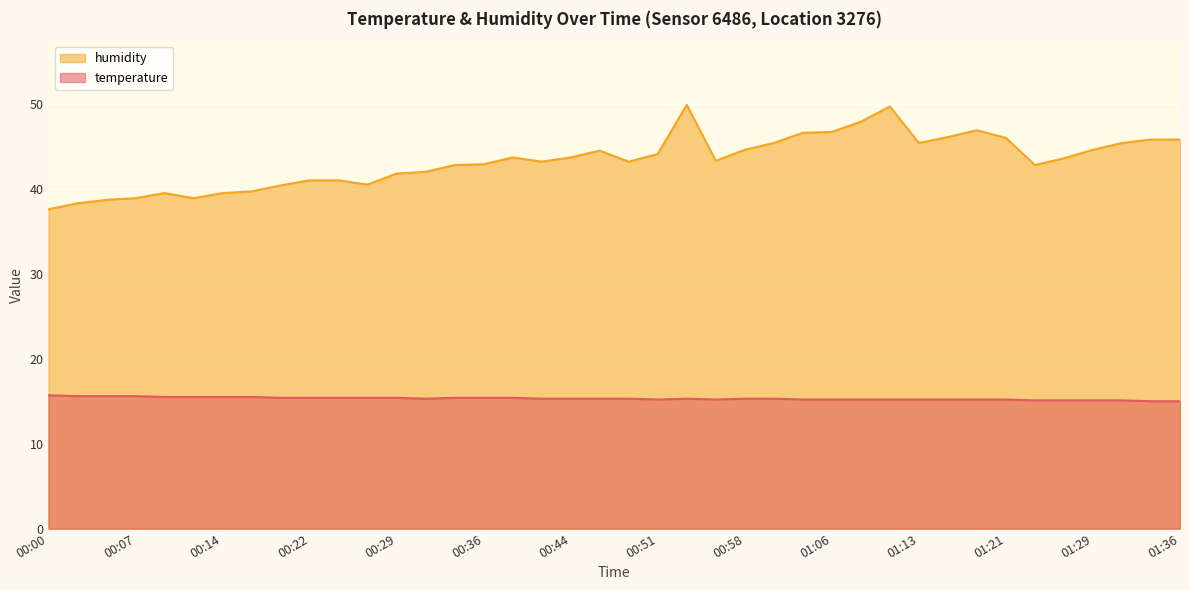

In humidity, how many points are lower than both neighbors (excluding endpoints)?

7